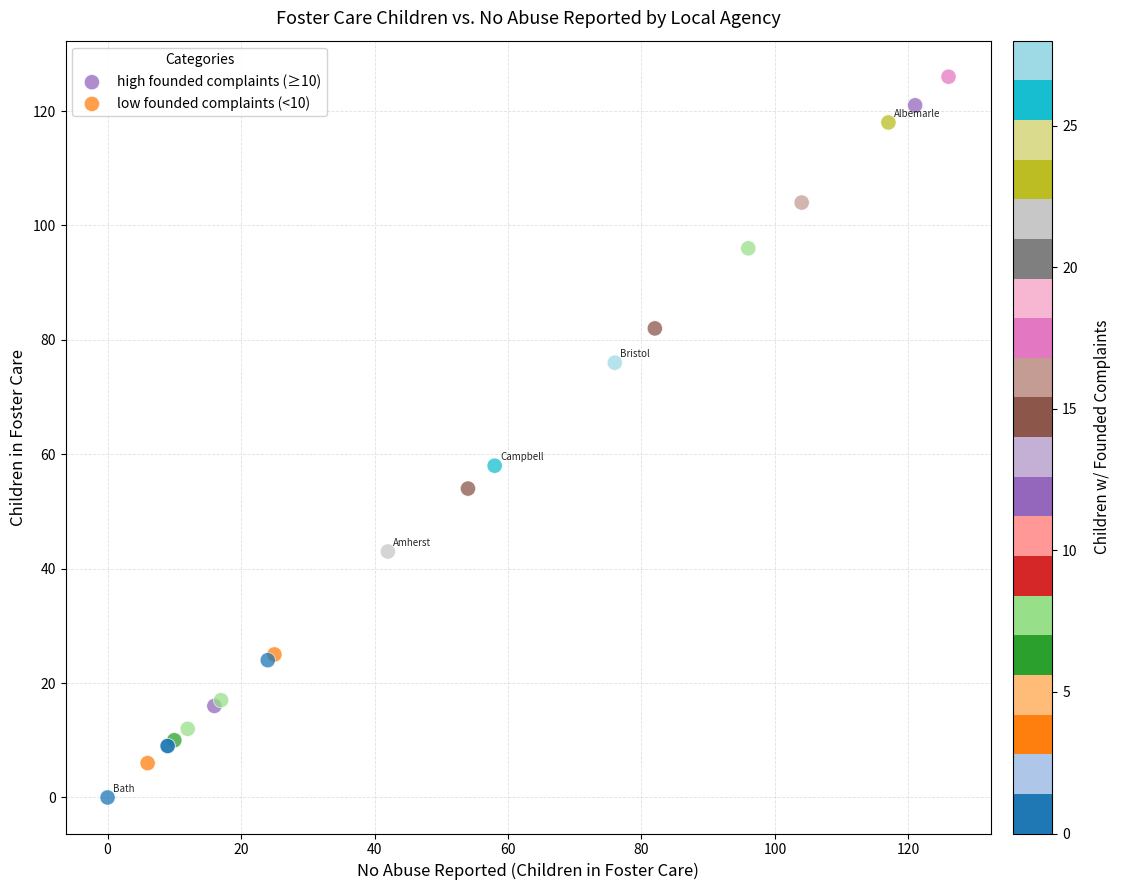

Which series reaches the minimum Y coordinate?

low founded complaints (<10)